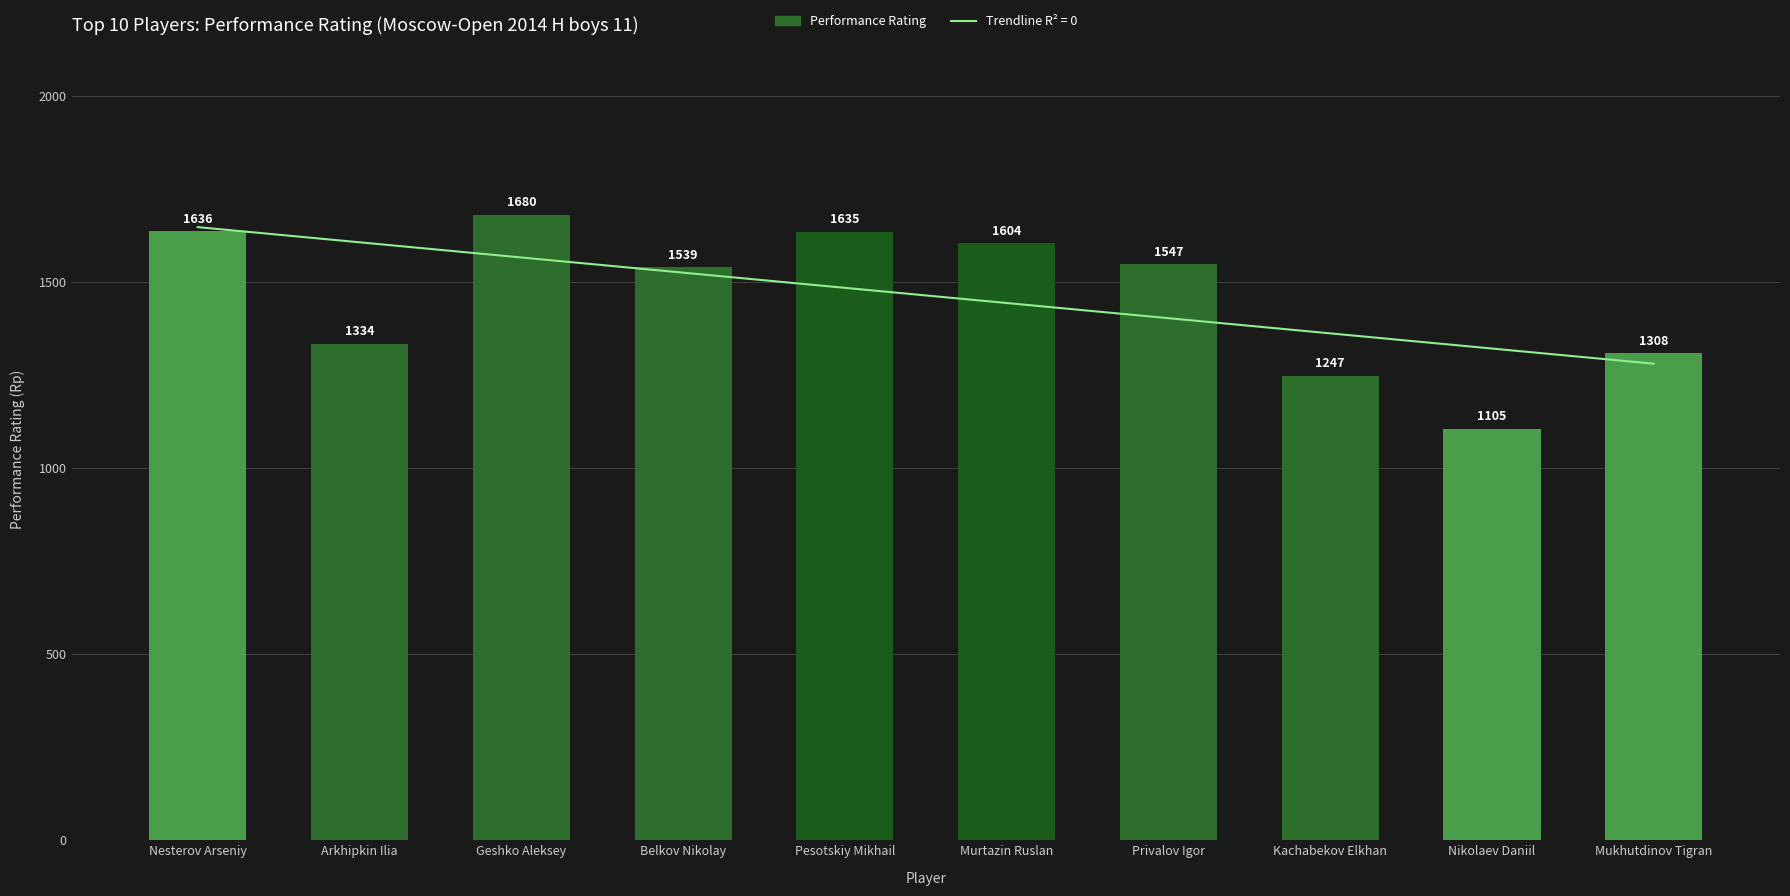

Count the number of data series in this chart.

1